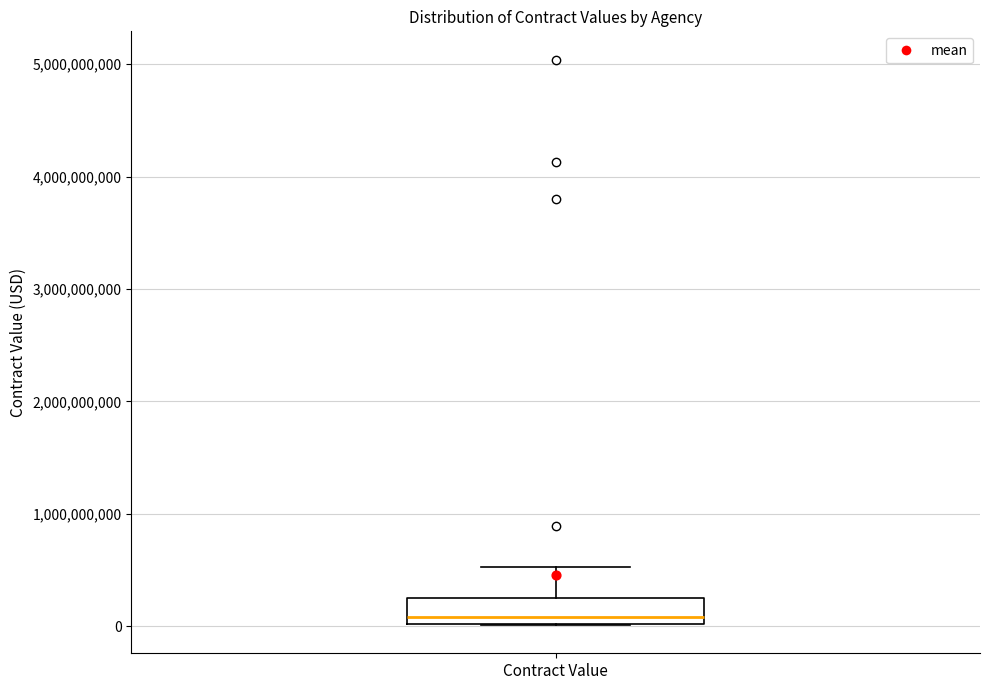

Transcribe this box plot: give where the median line is, the range the box spans, and where the two whiskers end, as read against the y-axis. The values are not printed on the chart, so give them approximately, as read against the axis.

median 100000000, box 0 to 200000000, whiskers 0 to 500000000